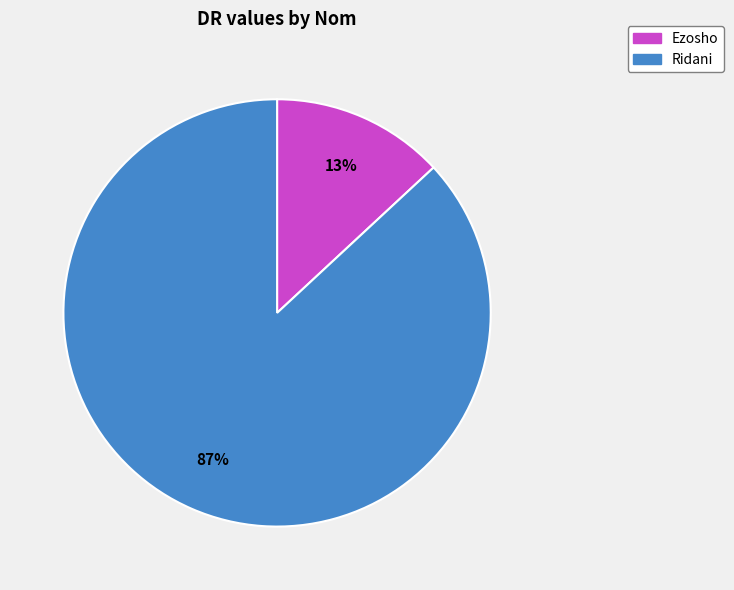

Which has a higher value, Ridani or Ezosho?

Ridani